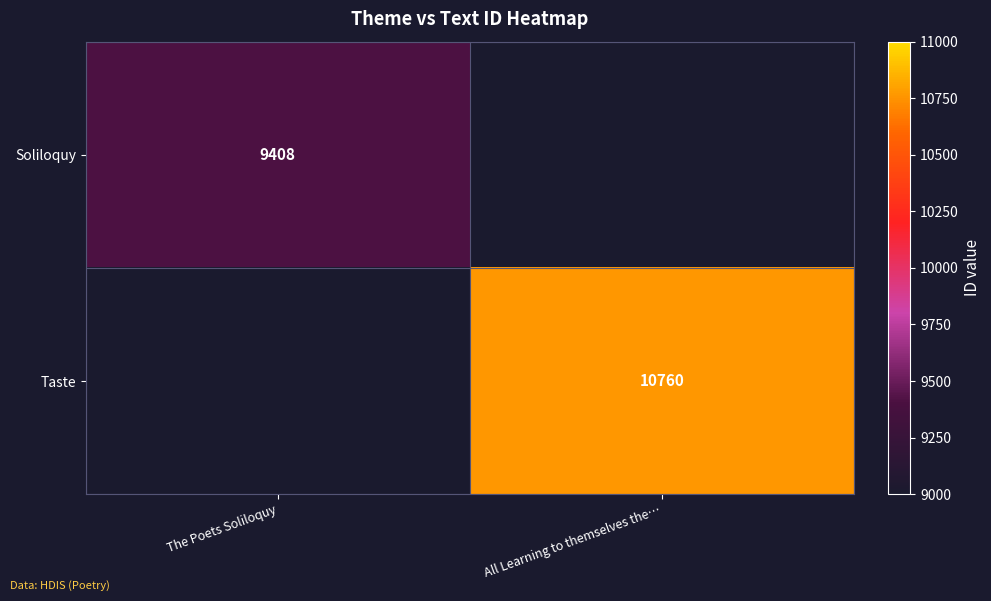

At how many categories does at least one series exceed 9911?

1